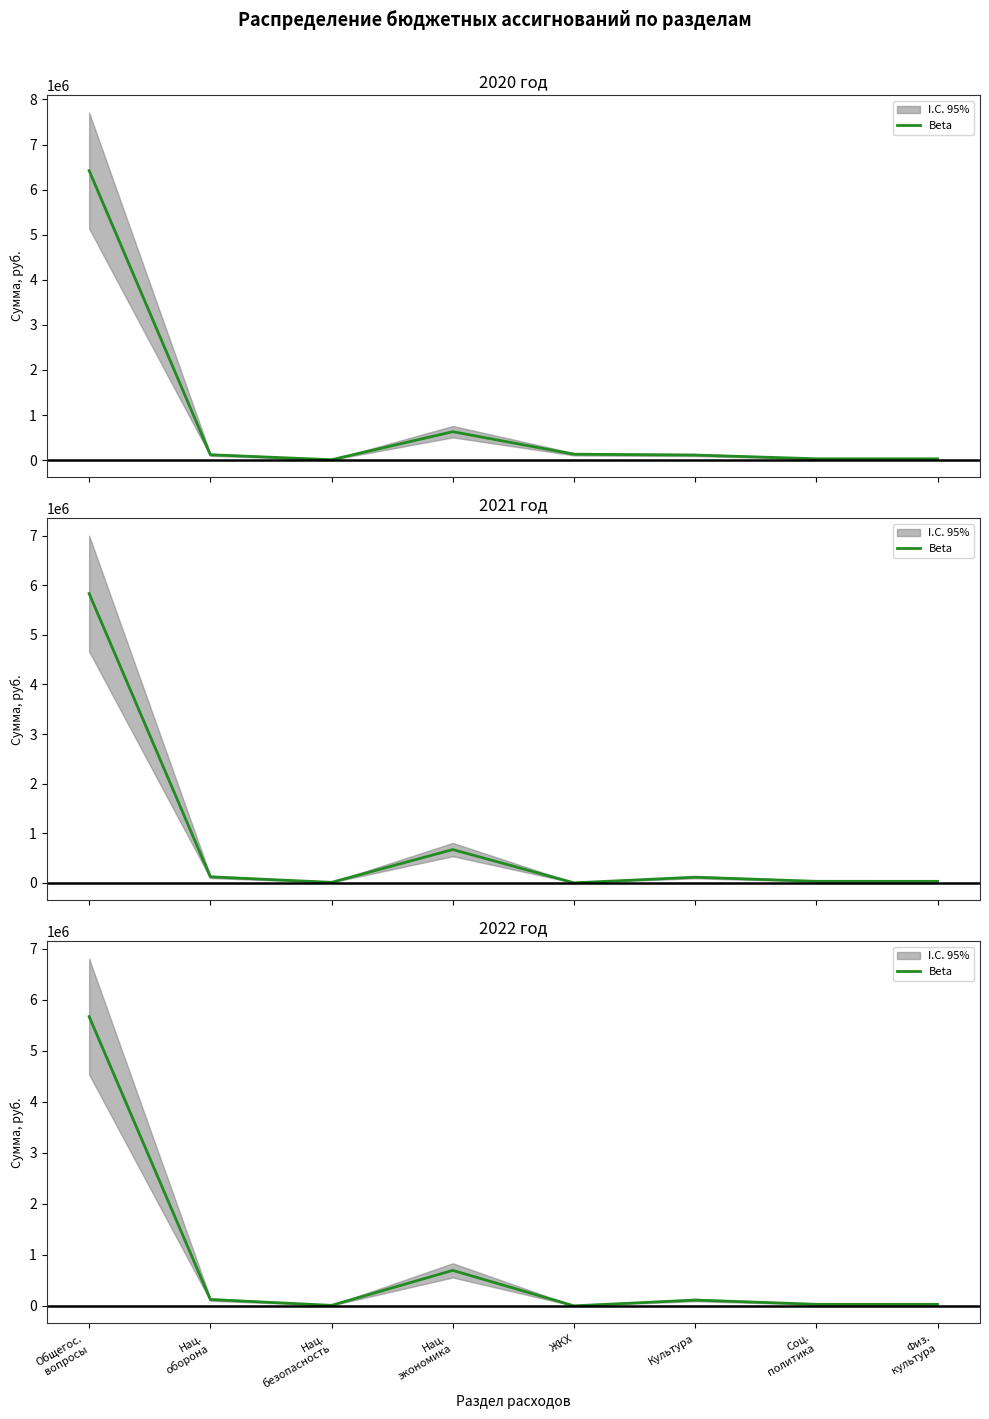

Which category has the lowest value across all series?

ЖКХ